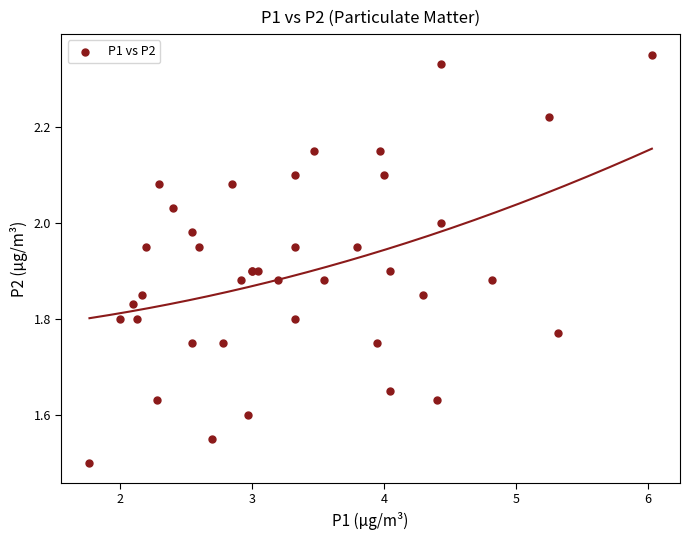

What Y value in the scatter plot is closest to 1?

1.5